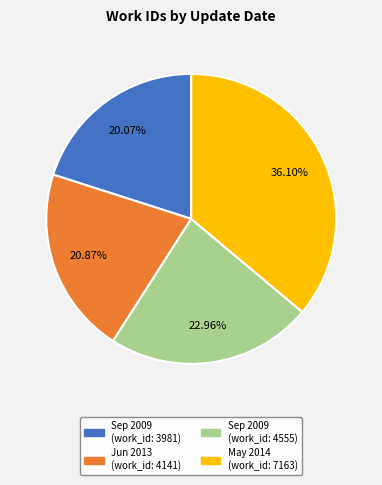

Between 2014-05-26 20:23:27 UTC and 2013-06-26 17:22:36 UTC, which is larger?

2014-05-26 20:23:27 UTC